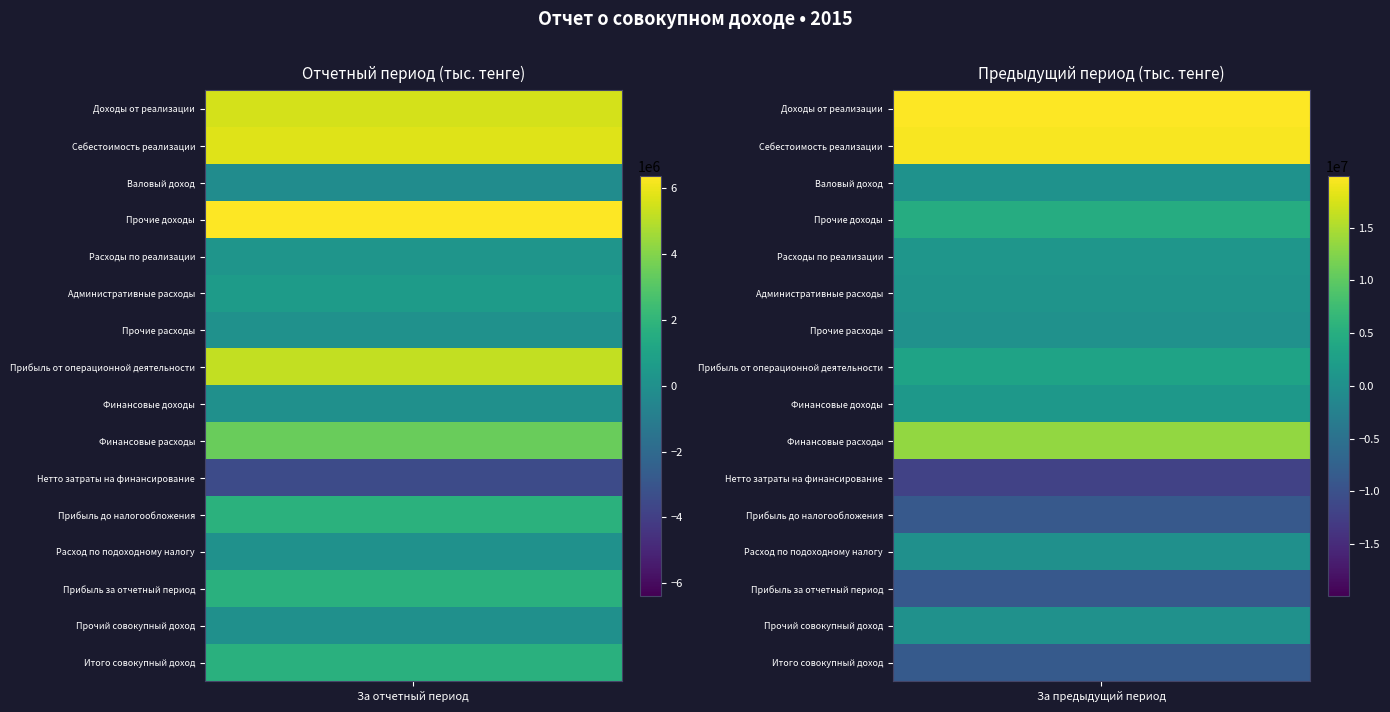

How many positive values does the За отчетный период series have?

12